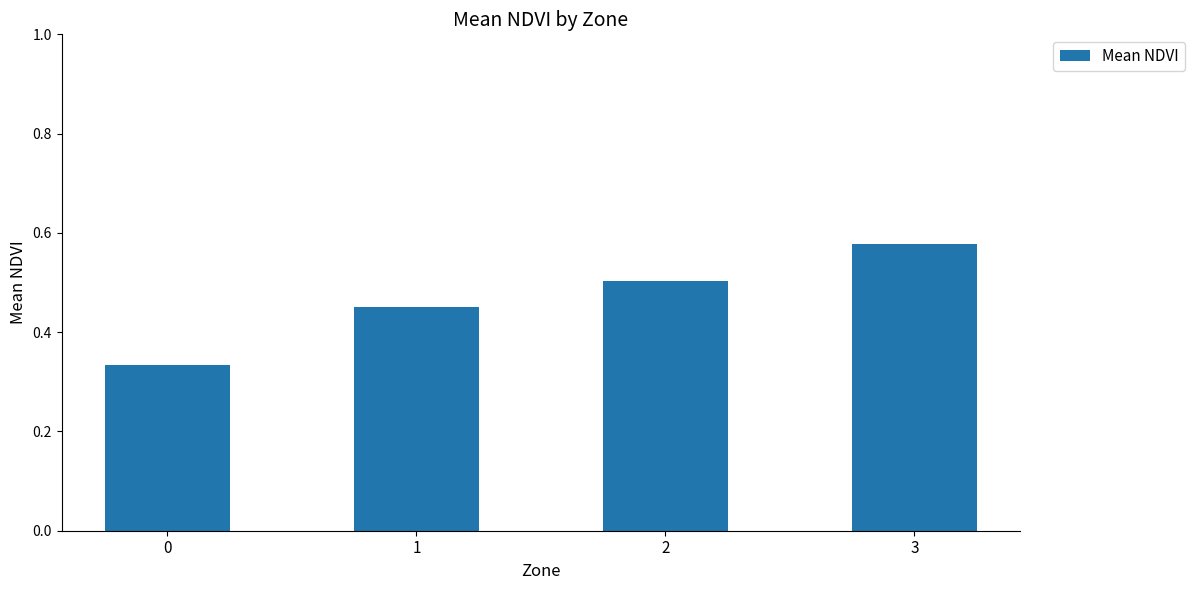

Are the bars grouped side by side (vs. stacked)?

No